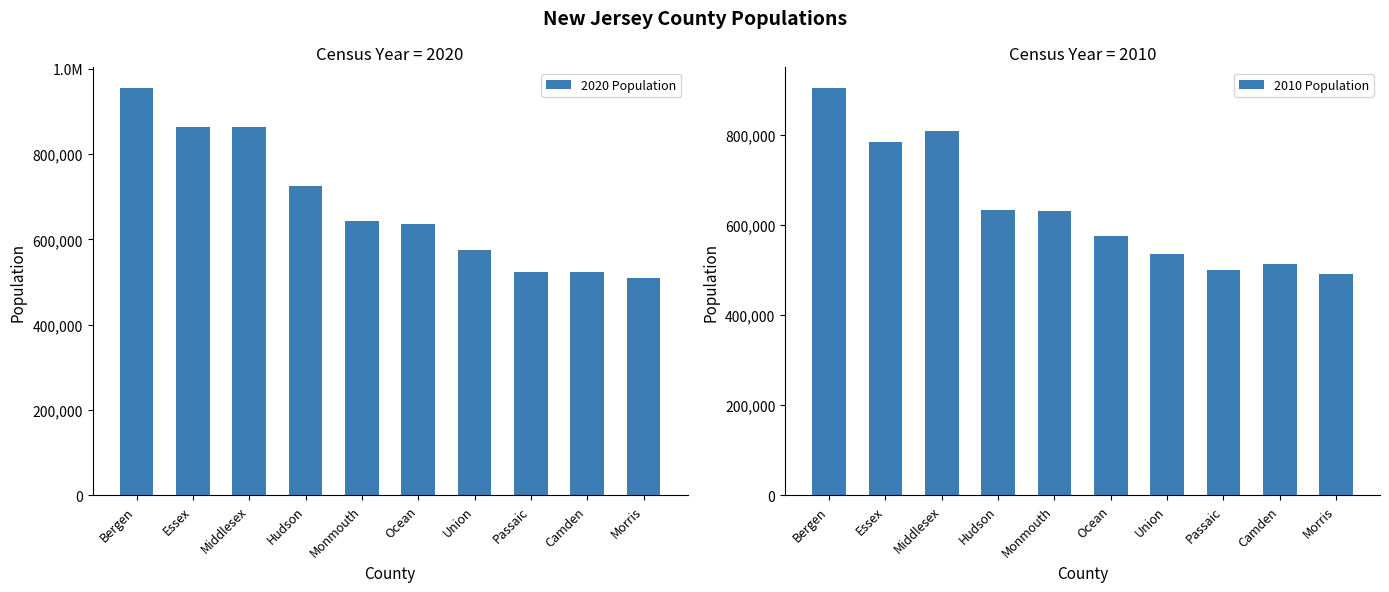

Reading left to right, extract all data points from this chart.

2020 Population: Bergen=955732	Essex=863728	Middlesex=863162	Hudson=724854	Monmouth=643615	Ocean=637229	Union=575345	Passaic=524118	Camden=523485	Morris=509285
2010 Population: Bergen=905116	Essex=783969	Middlesex=809858	Hudson=634266	Monmouth=630380	Ocean=576567	Union=536499	Passaic=501226	Camden=513657	Morris=492276